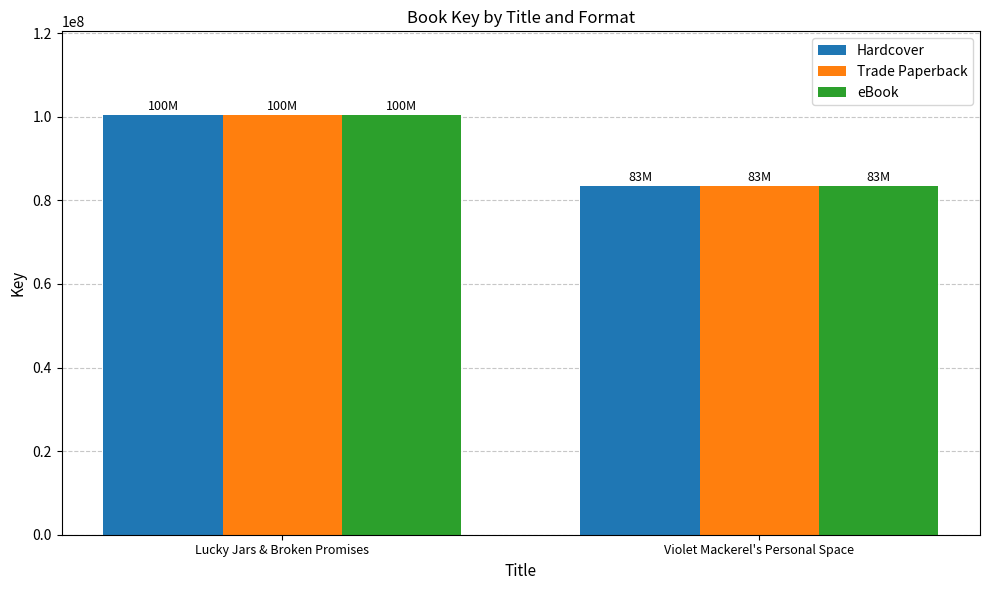

Is it true that Hardcover equals 32868974 at Violet Mackerel's Personal Space?

False